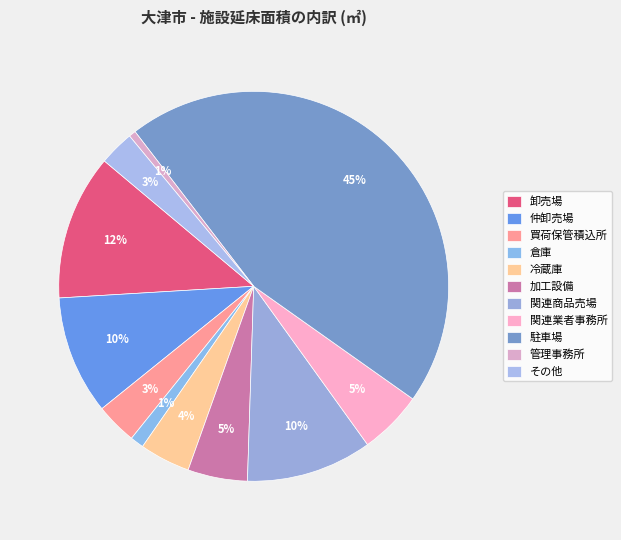

The 買荷保管積込所 slice represents 3% of the pie. True or false?

True